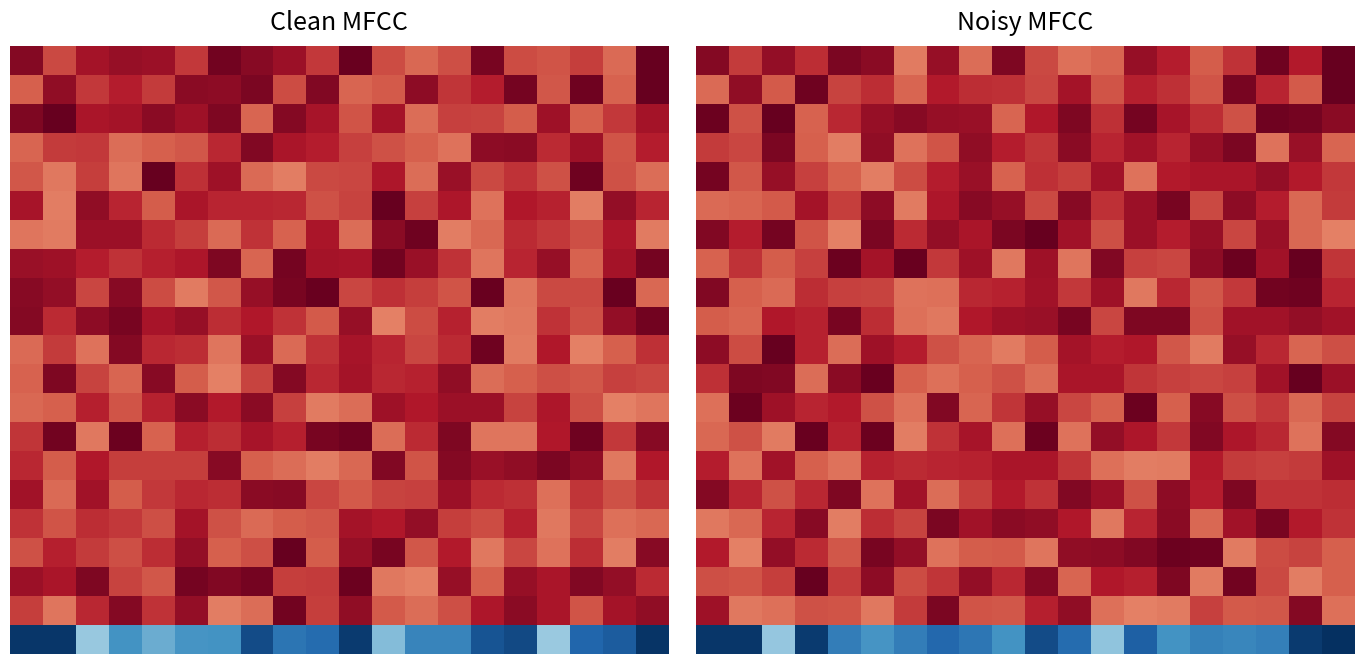

At which category is the sum across all series the highest?

5